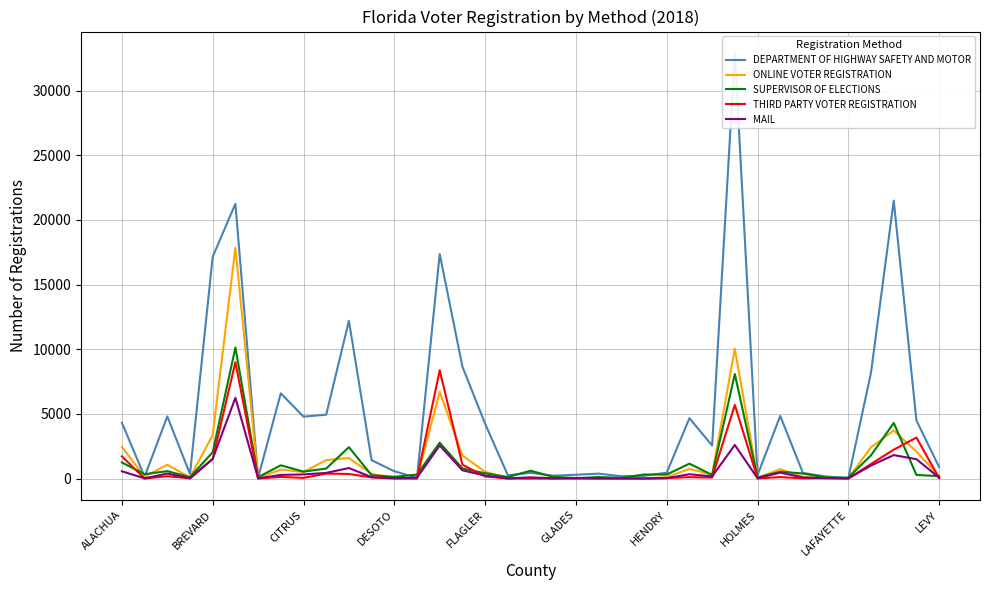

What is the label of the 26th point from the left?

25